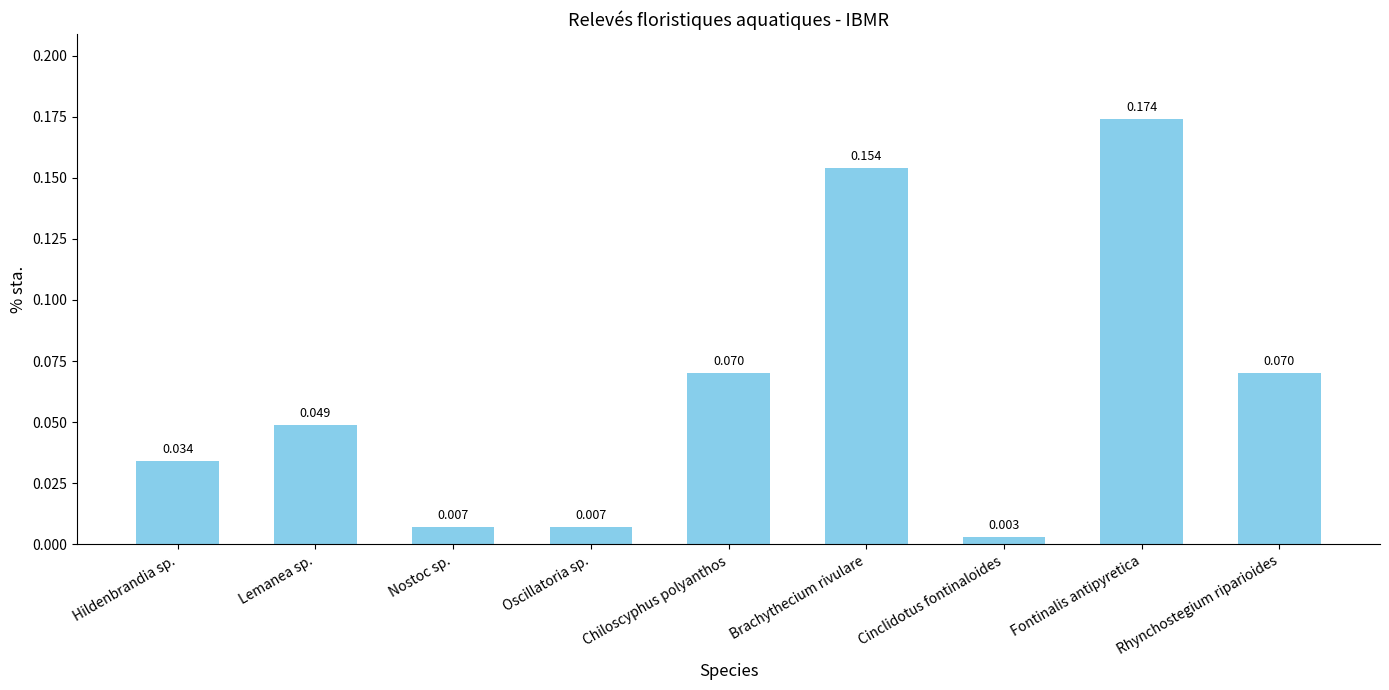

Which has a higher value, Fontinalis antipyretica or Cinclidotus fontinaloides?

Fontinalis antipyretica